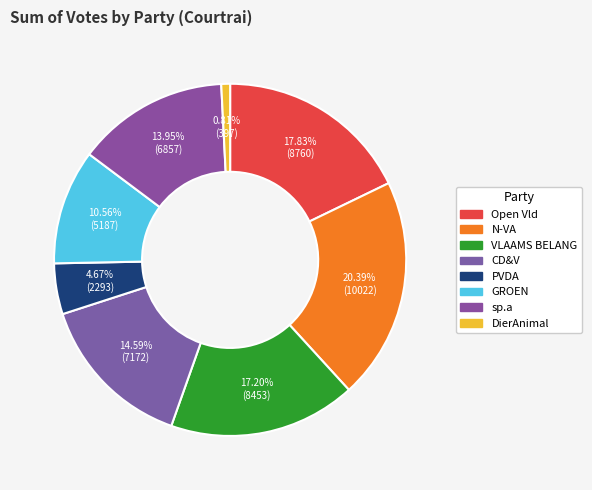

Which slice is the smallest?

DierAnimal